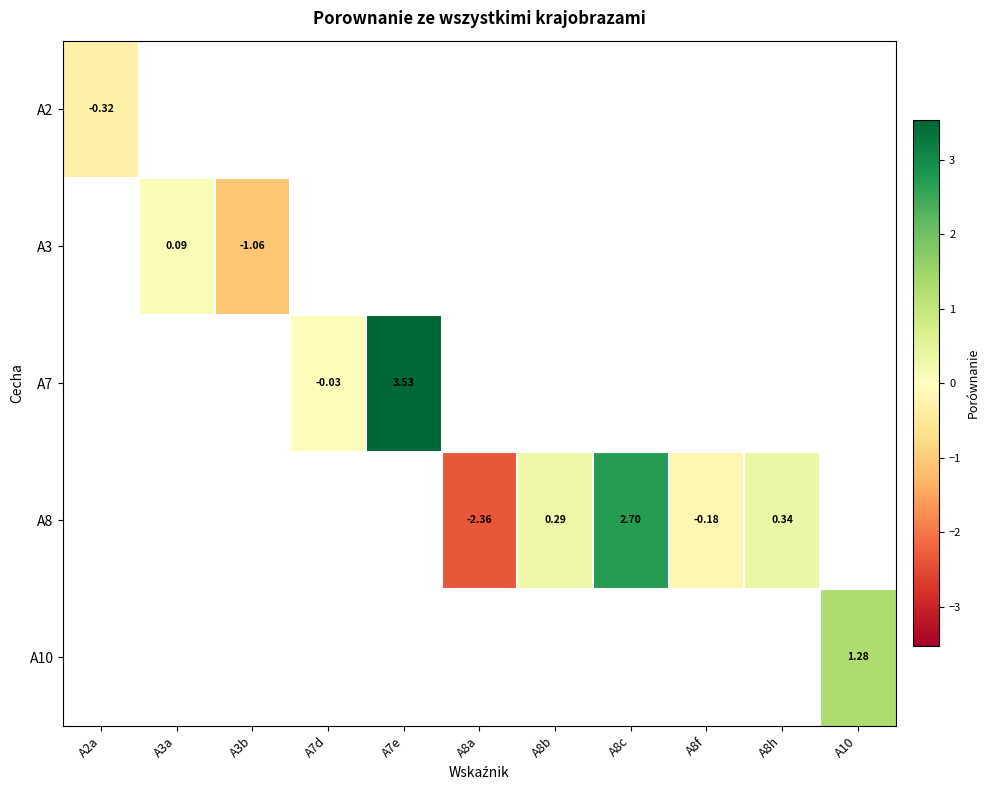

Which category has the highest value across all series?

A7e